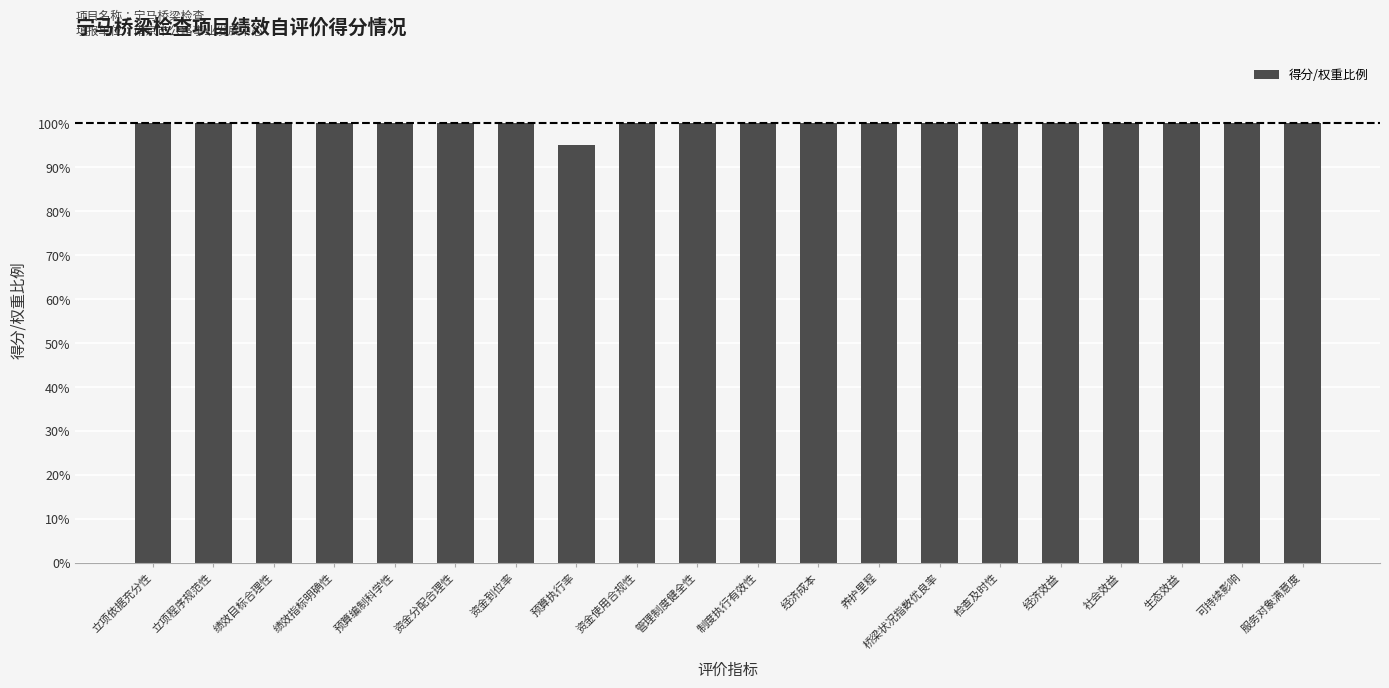

What is the minimum value shown in the chart?

1.0